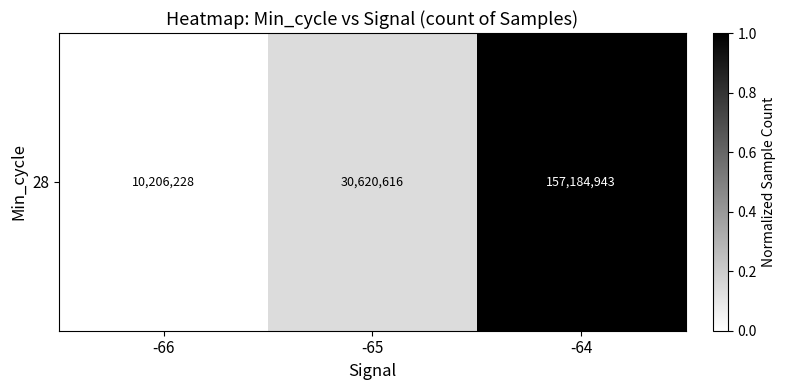

What is the difference between the values at -66 and -65?

0.1